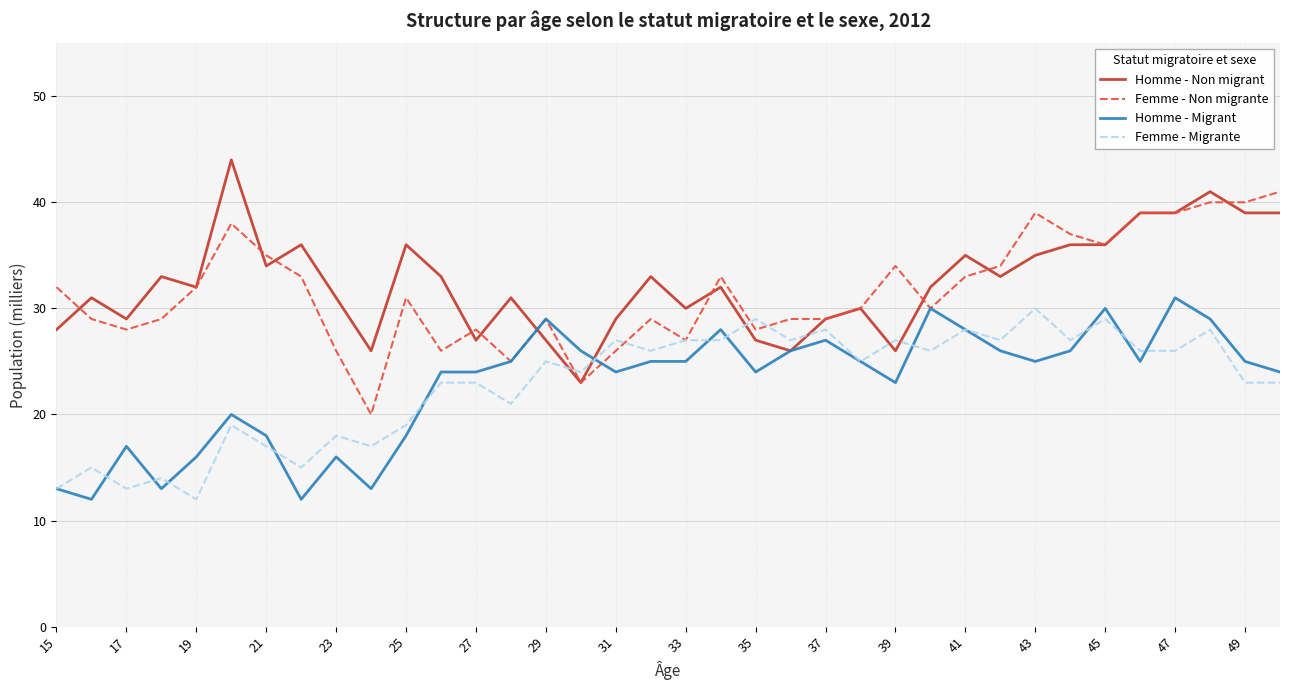

Reading left to right, extract all data points from this chart.

Homme - Non migrant: 28	31	29	33	32	44	34	36	31	26	36	33	27	31	27	23	29	33	30	32	27	26	29	30	26	32	35	33	35	36	36	39	39	41	39	39
Femme - Non migrante: 32	29	28	29	32	38	35	33	26	20	31	26	28	25	29	23	26	29	27	33	28	29	29	30	34	30	33	34	39	37	36	39	39	40	40	41
Homme - Migrant: 13	12	17	13	16	20	18	12	16	13	18	24	24	25	29	26	24	25	25	28	24	26	27	25	23	30	28	26	25	26	30	25	31	29	25	24
Femme - Migrante: 13	15	13	14	12	19	17	15	18	17	19	23	23	21	25	24	27	26	27	27	29	27	28	25	27	26	28	27	30	27	29	26	26	28	23	23